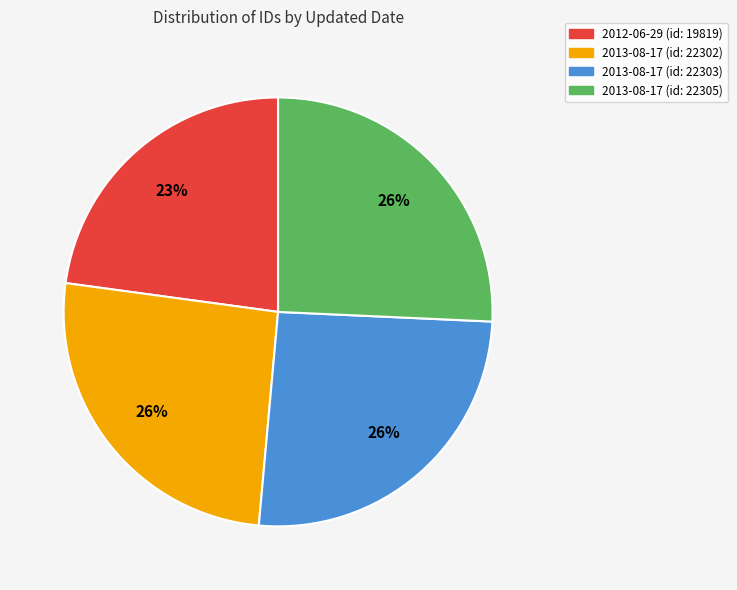

Count the number of slices in the pie.

4